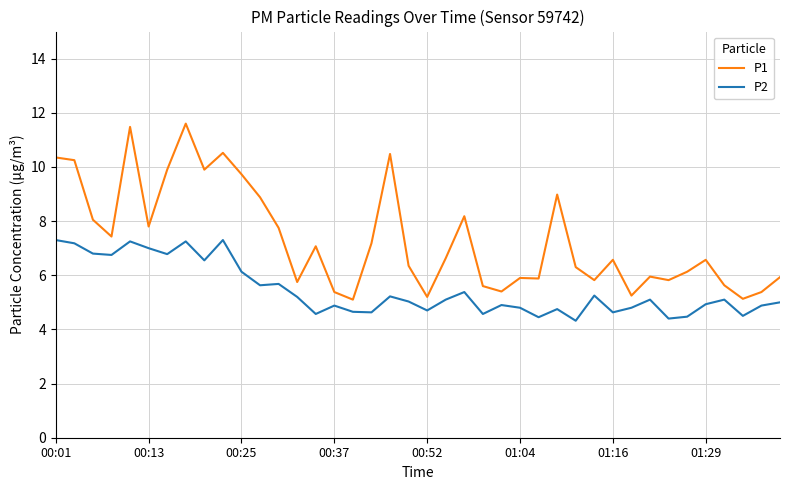

What is the difference between the maximum and second lowest values in the P1 series?

6.5